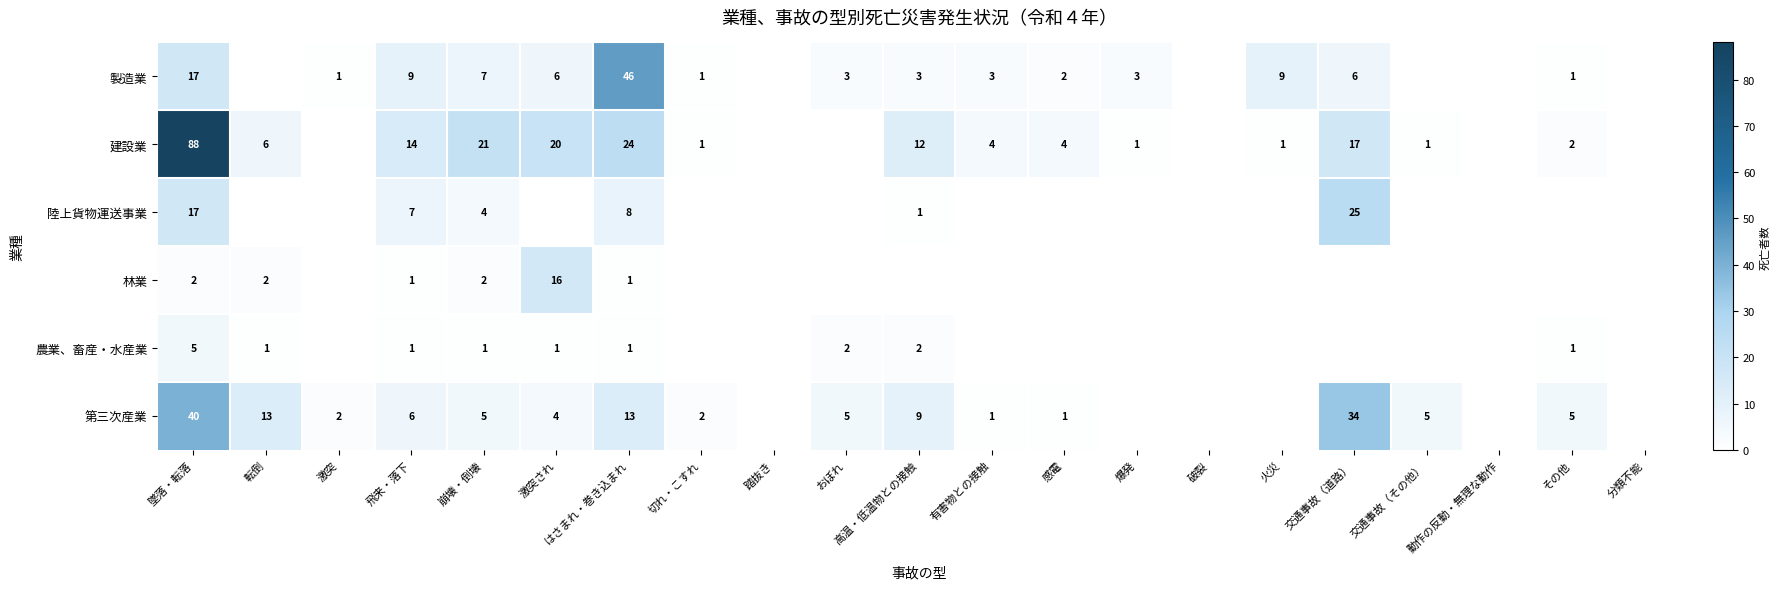

The value of 陸上貨物運送事業 at 高温・低温物との接触 is 1. True or false?

True